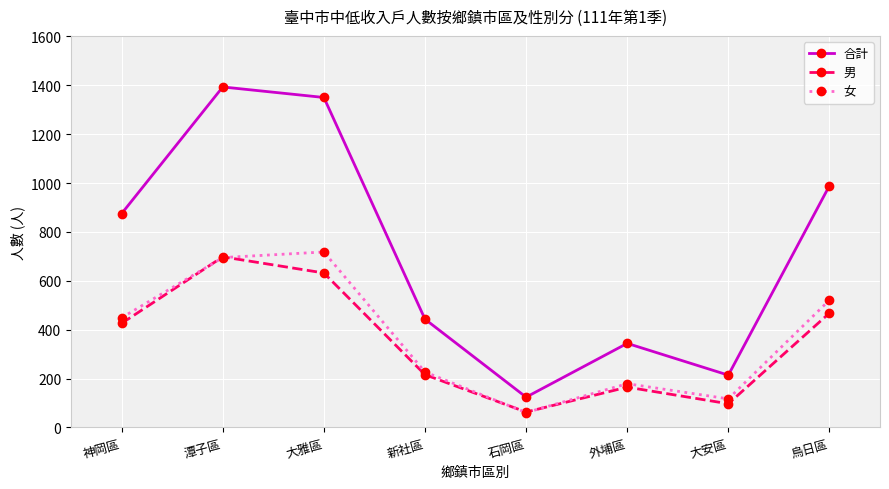

Does the chart have visible grid lines?

Yes